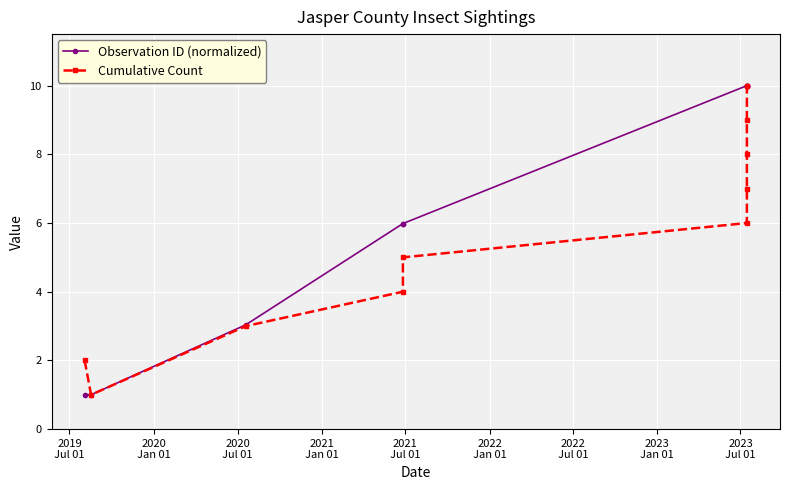

Count the Cumulative Count values in the range 3 to 8.

6